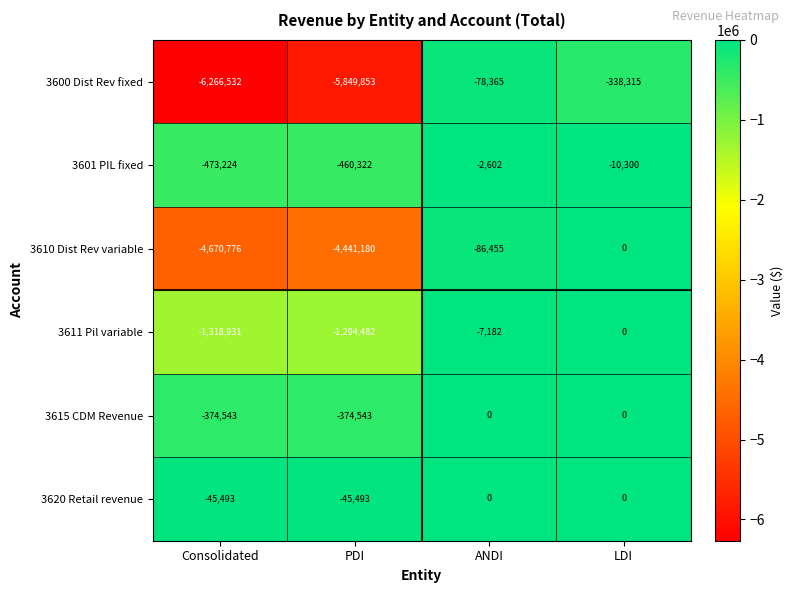

Reading left to right, what are all the values shown in this chart?

3600 Dist Rev fixed: Consolidated=-6266532	PDI=-5849853	ANDI=-78365	LDI=-338315
3601 PIL fixed: Consolidated=-473224	PDI=-460322	ANDI=-2602	LDI=-10300
3610 Dist Rev variable: Consolidated=-4670776	PDI=-4441180	ANDI=-86455	LDI=0
3611 Pil variable: Consolidated=-1318931	PDI=-1294482	ANDI=-7182	LDI=0
3615 CDM Revenue: Consolidated=-374543	PDI=-374543	ANDI=0	LDI=0
3620 Retail revenue: Consolidated=-45493	PDI=-45493	ANDI=0	LDI=0